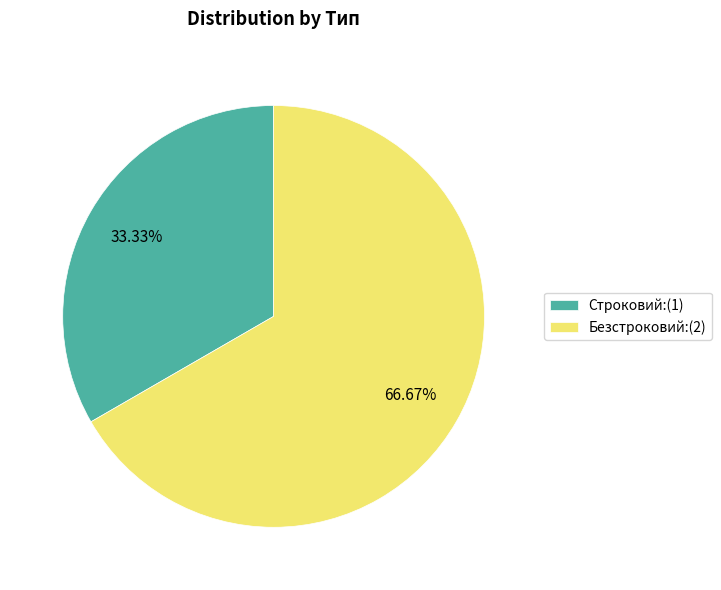

How many slices are in this pie chart?

2